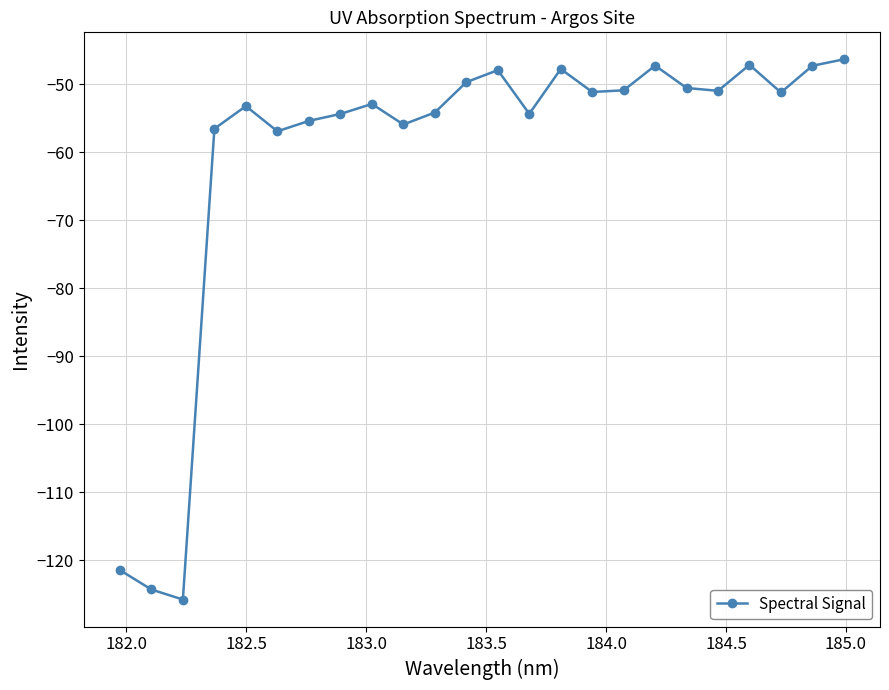

What is the value of the 21st point from the left?

-47.1